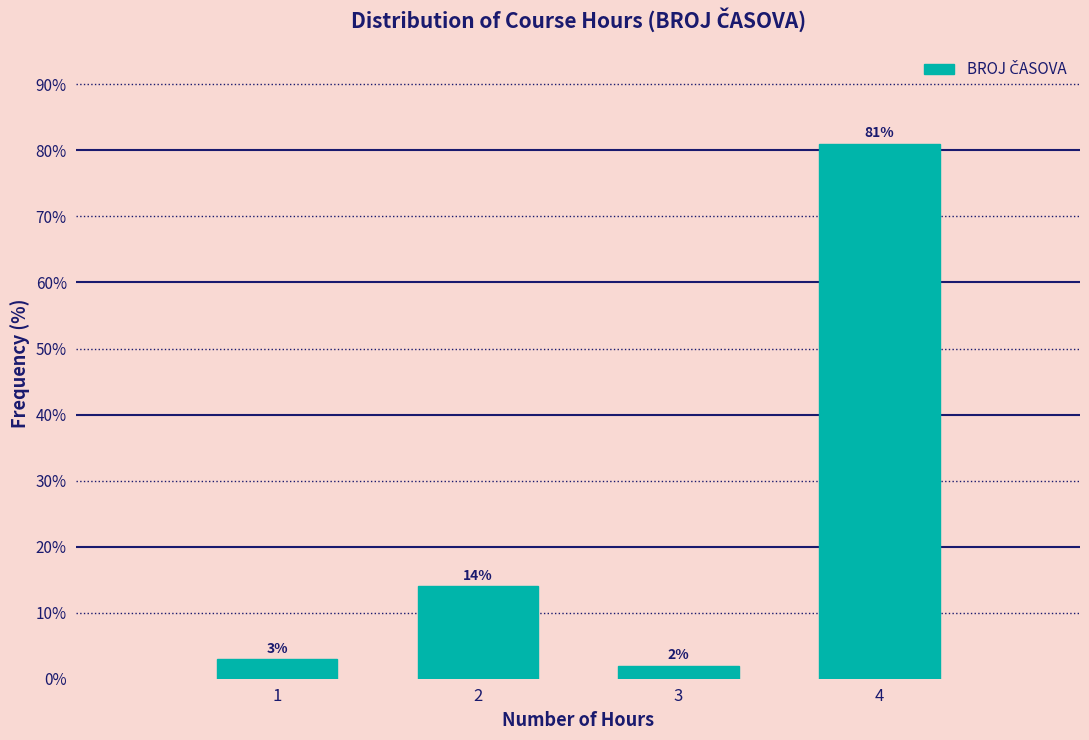

Reading left to right, what are all the values shown in this chart?

1=3.0	2=14.0	3=2.0	4=81.0